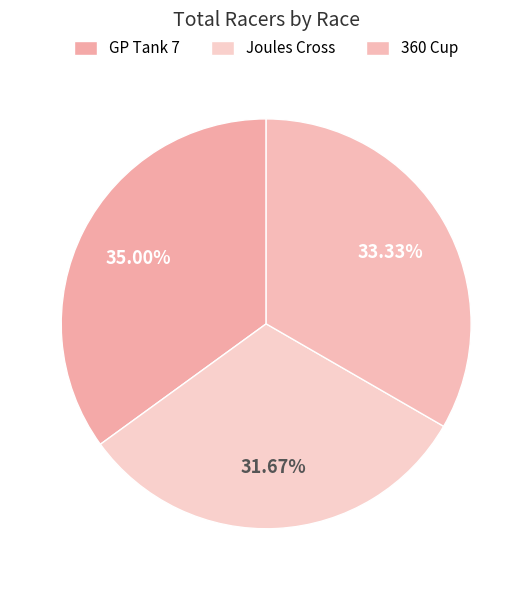

How many segments does this pie chart have?

3